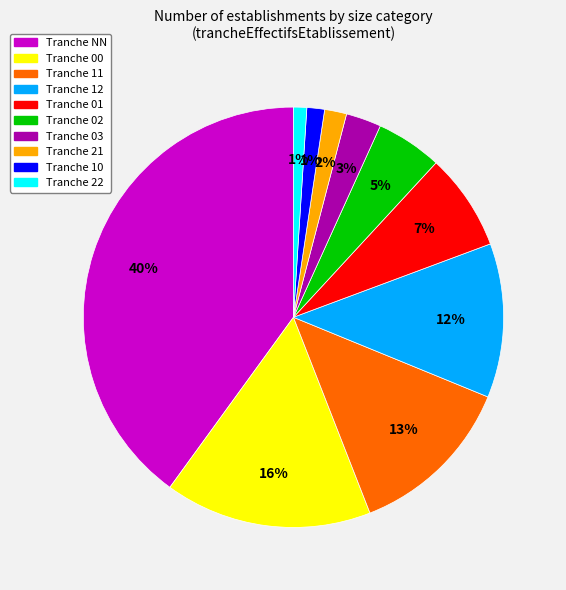

To the nearest percent, what is the difference between the Tranche 10 and Tranche 02 slice percentages?

4%